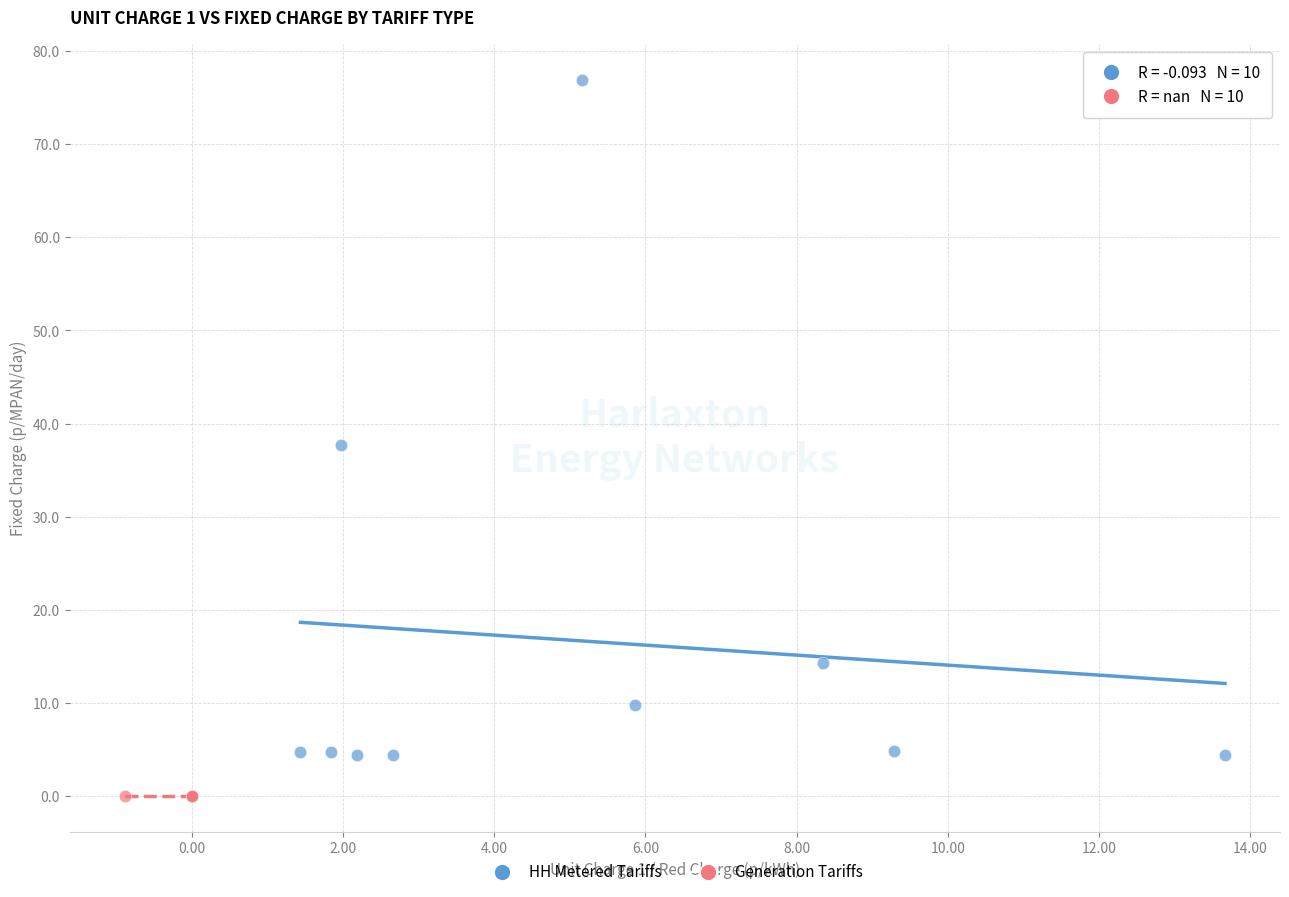

What are all the series names shown in the legend?

HH Metered Tariffs, Generation Tariffs